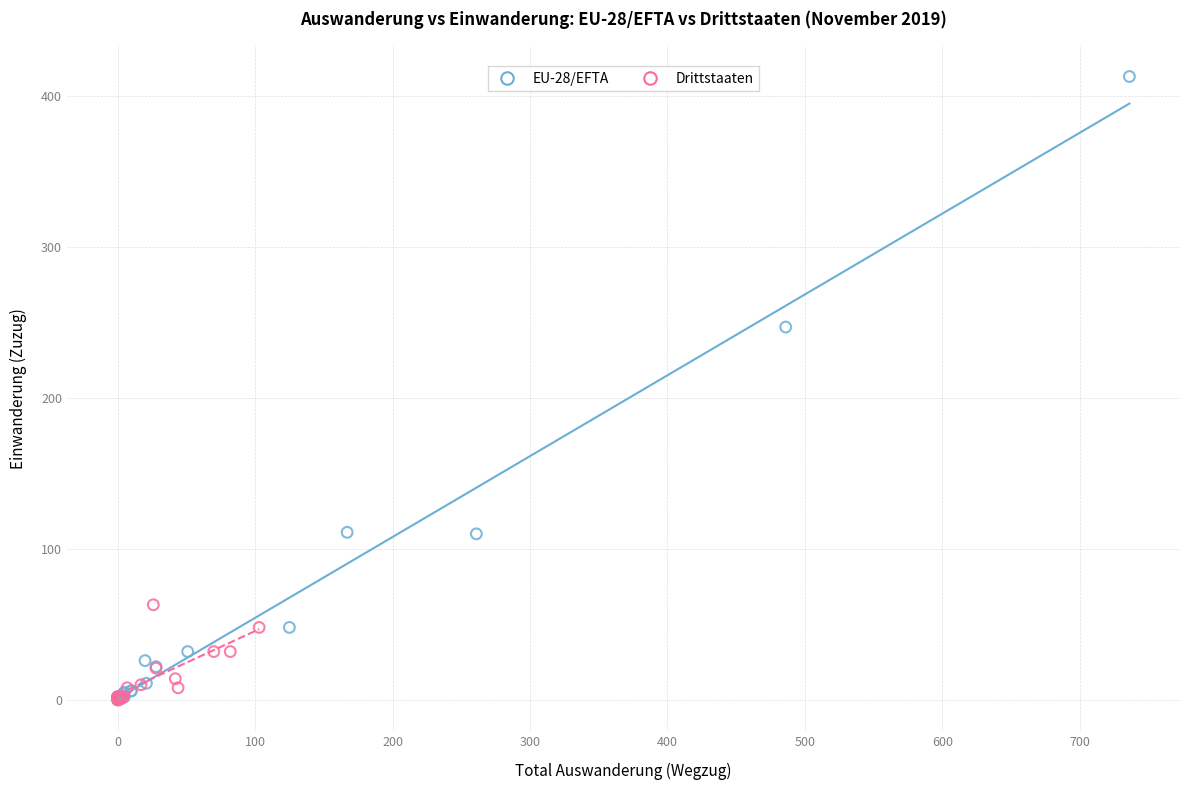

Which series has the largest Y range (max minus min)?

EU-28/EFTA